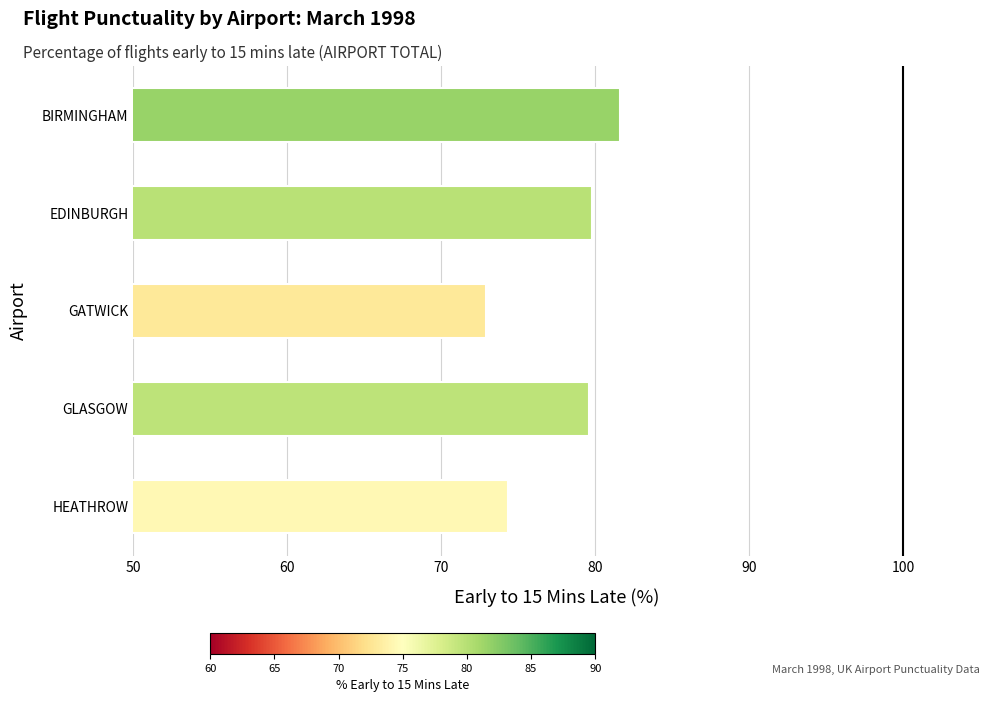

Read the value at GLASGOW.

79.6